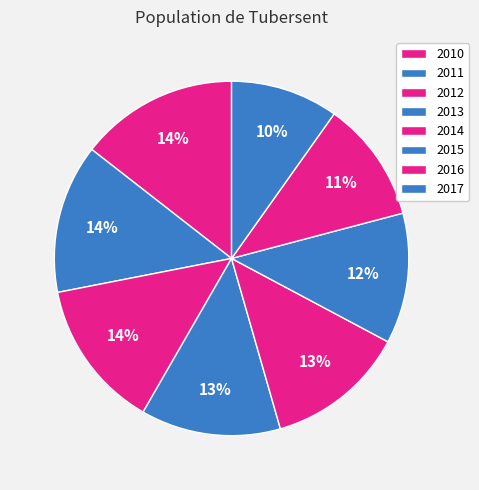

The 2016 slice represents 16% of the pie. True or false?

False